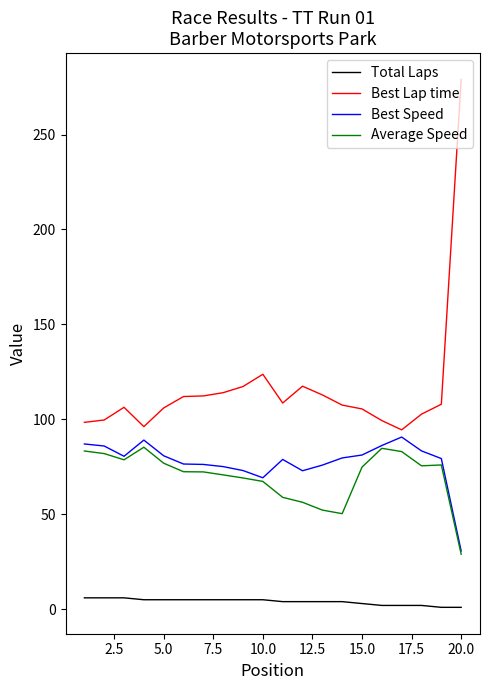

Which series has the widest spread of values?

Best Lap time